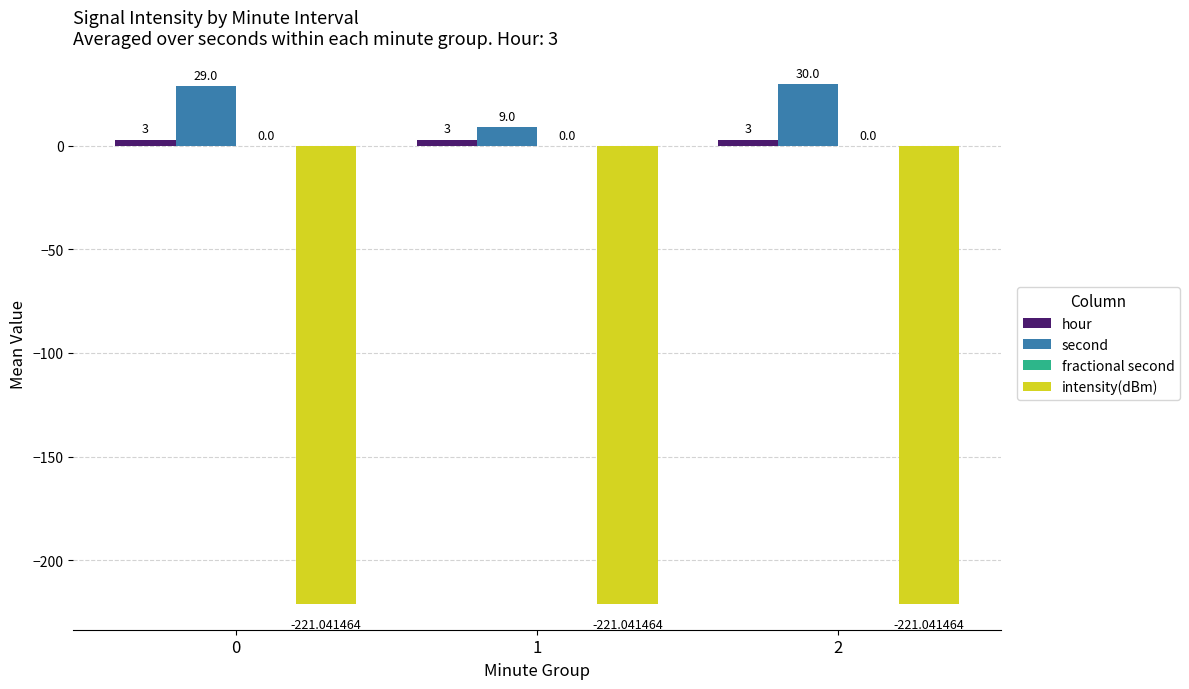

True or false: second has a value of 9.0 at 1.

True